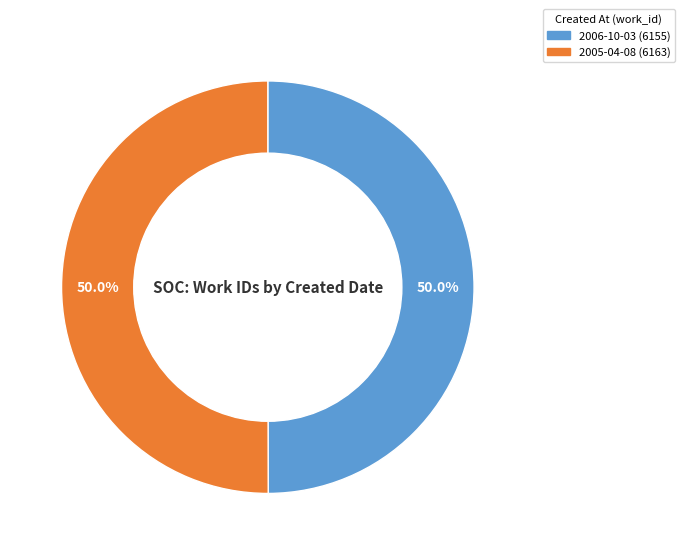

How much of the chart is everything except 2006-10-03?

50.0%